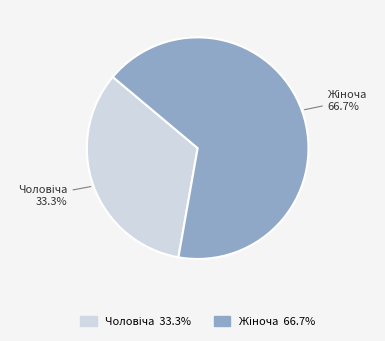

Does any single category account for the majority?

Yes